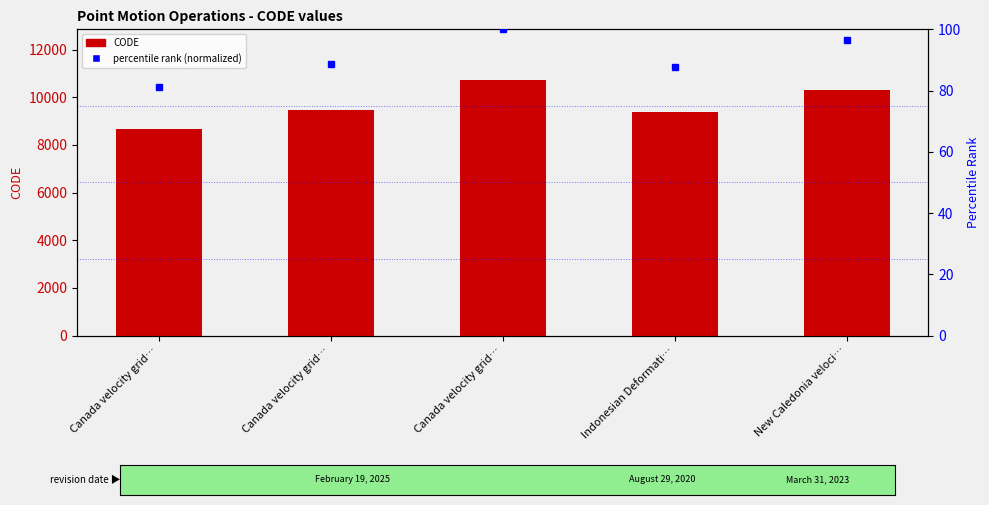

True or false: percentile rank (normalized) has a value of 81.0 at Canada velocity grid….

True